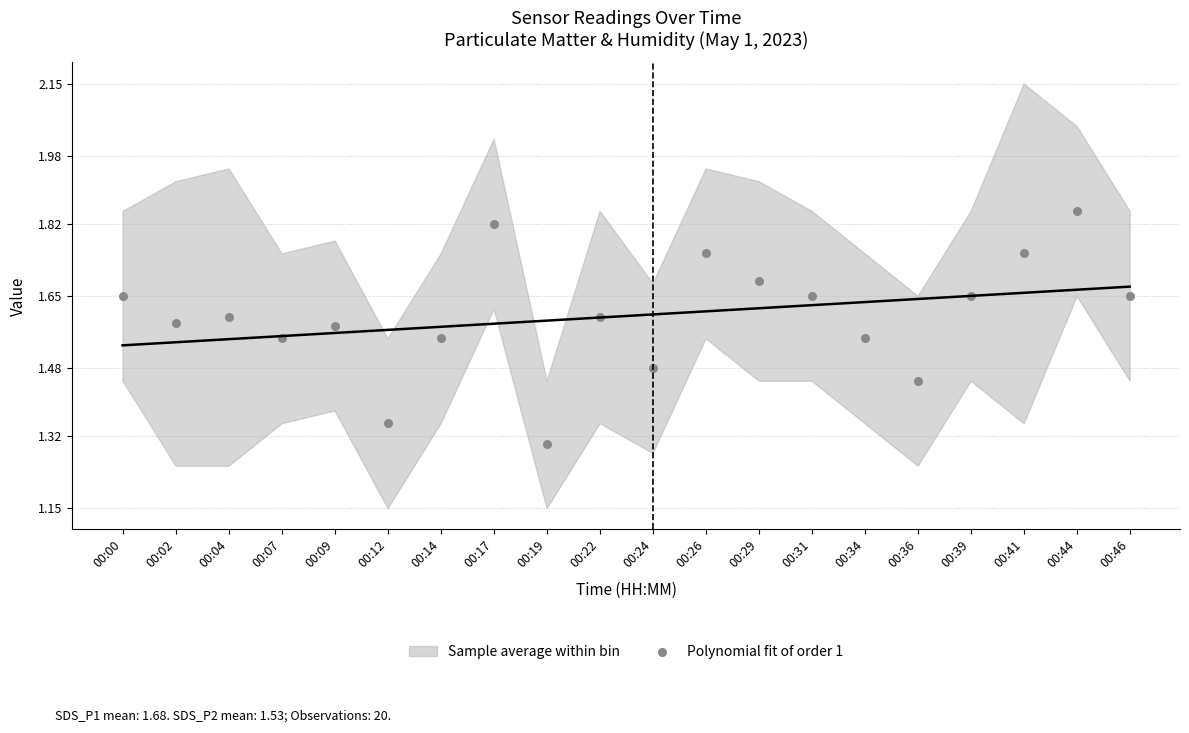

What Y value in the scatter plot is closest to 1?

1.3